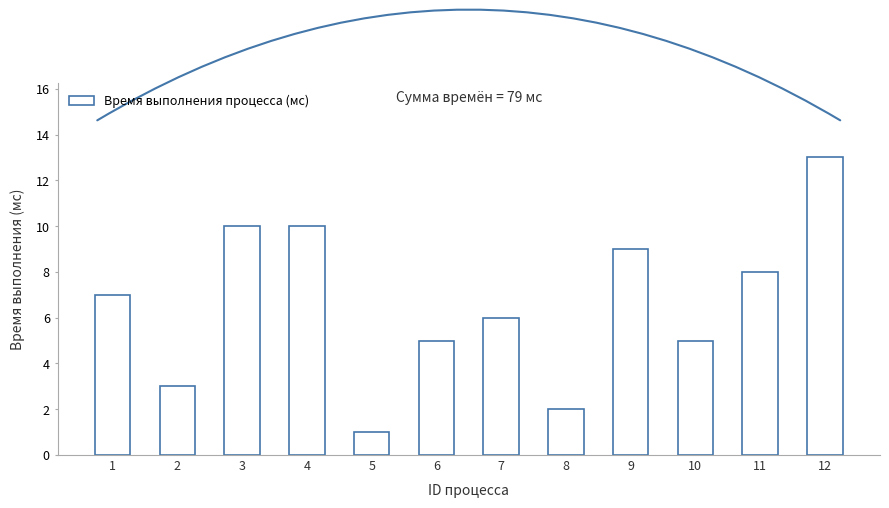

Read the value at 7, to the nearest 5.

5